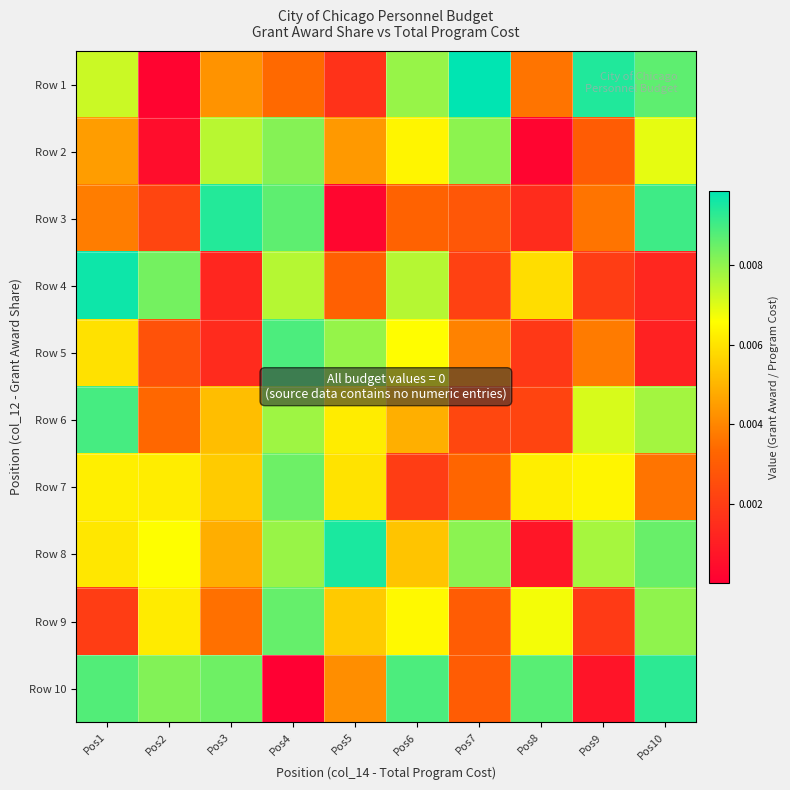

How many series are shown in this chart?

10